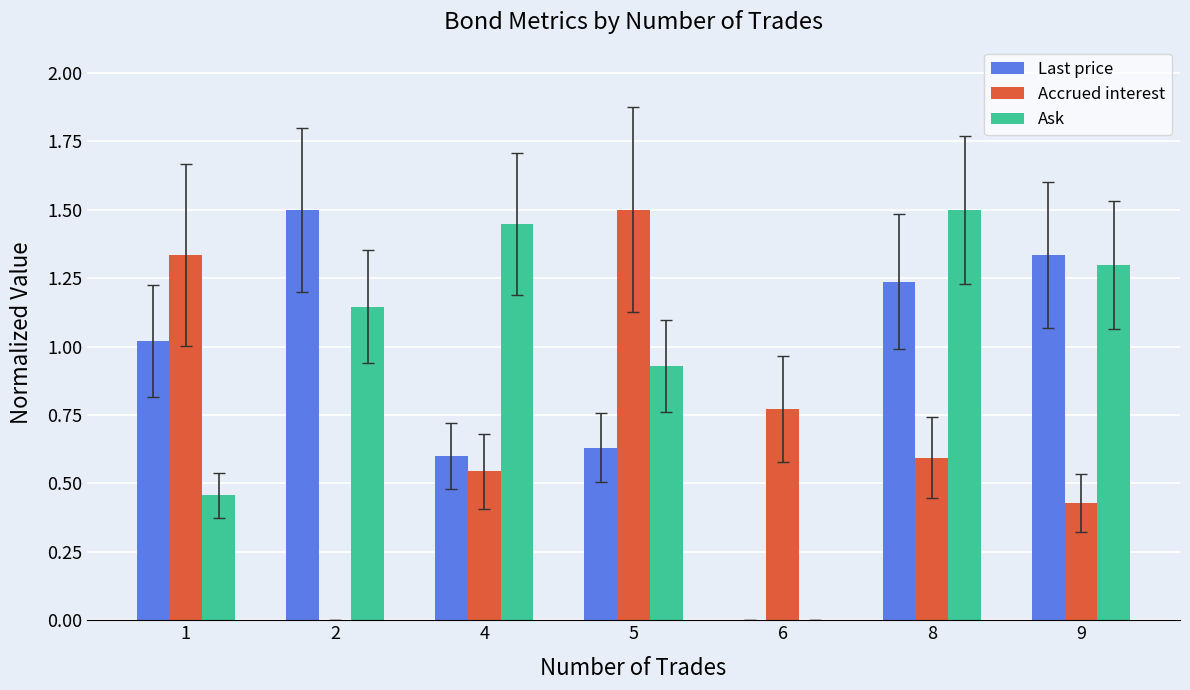

What is the sum of the Ask values at 1 and 9?

1.8